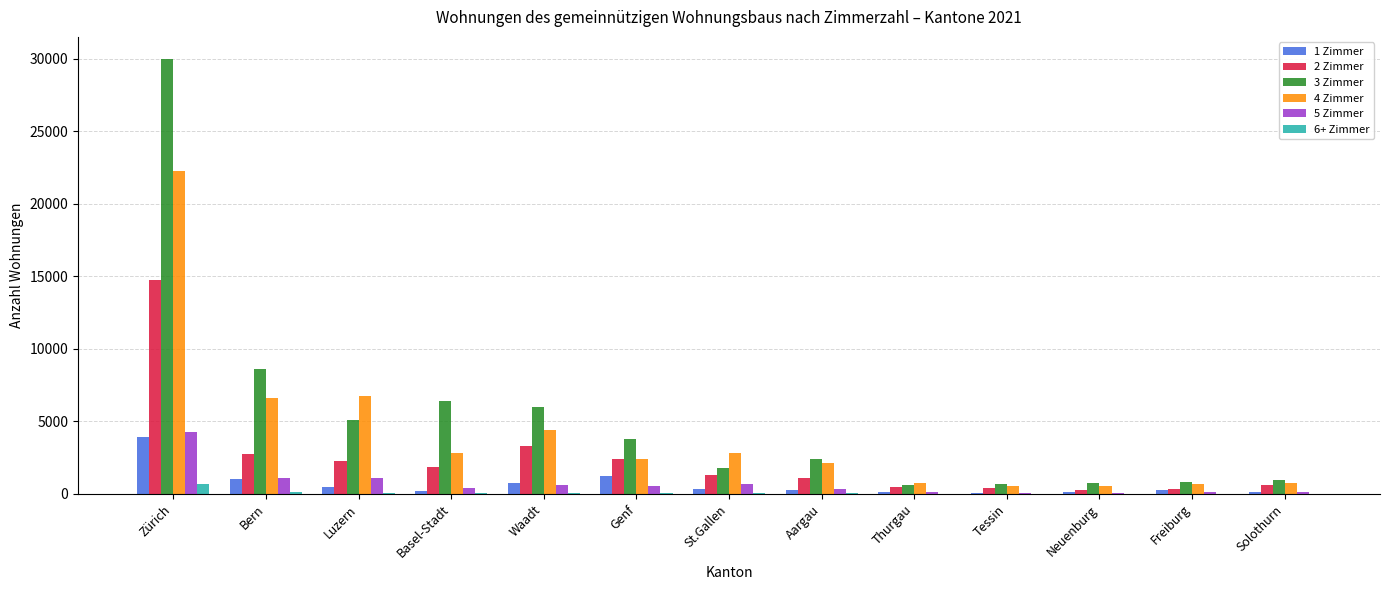

What is the difference between the 4 Zimmer values at Luzern and Freiburg?

6096